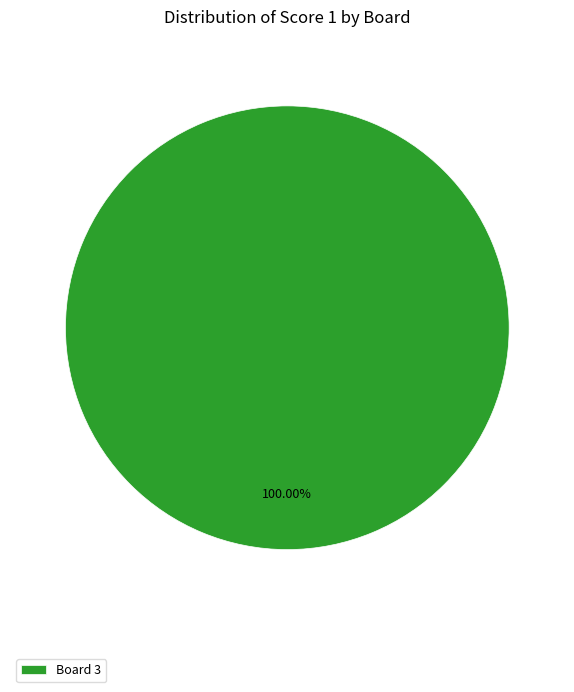

How many segments does this pie chart have?

1